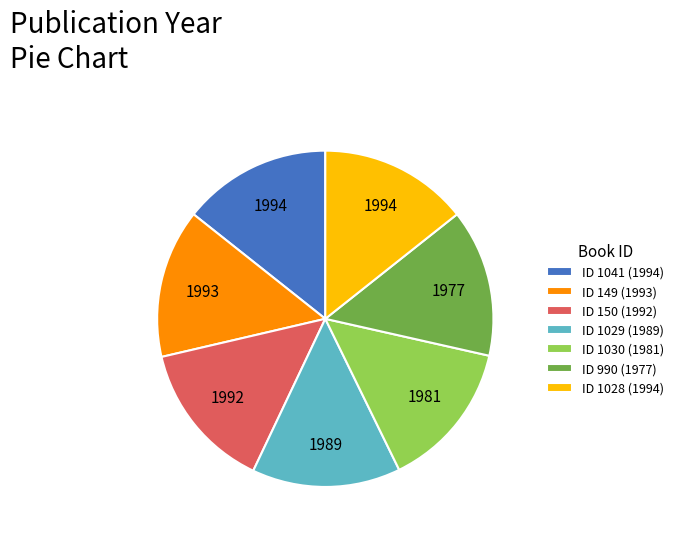

Combined, do ID 990 (1977) and ID 149 (1993) account for over 50%?

No